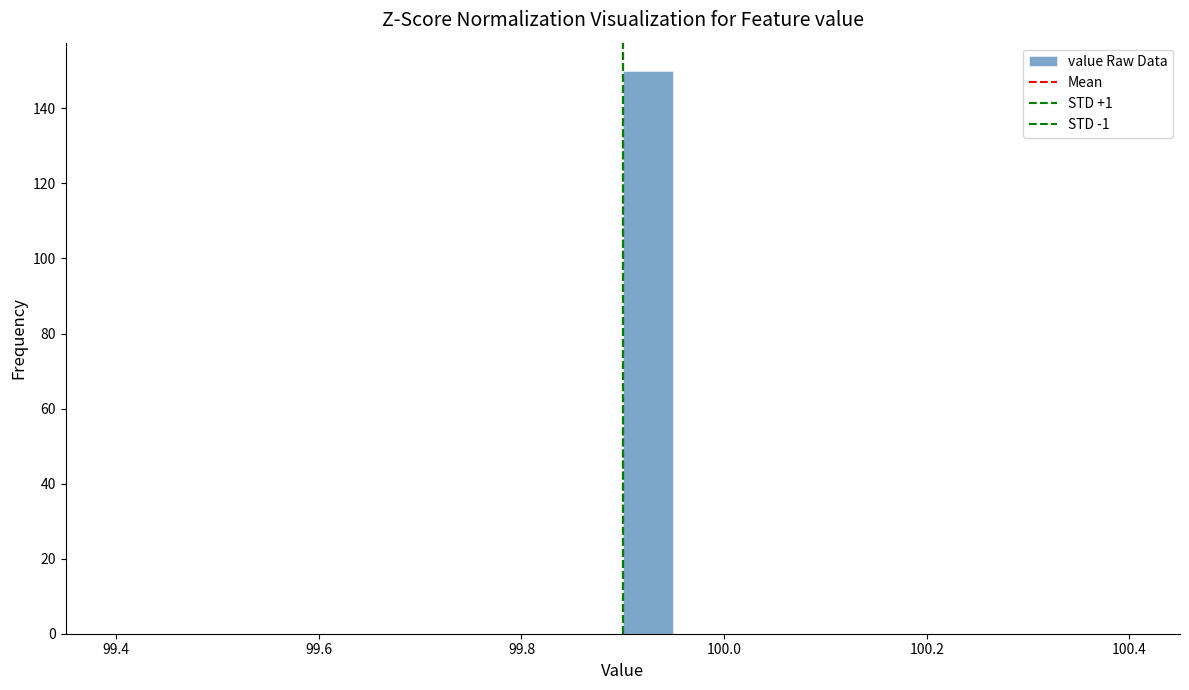

Read against the x-axis, roughly where is the centre of the tallest bar?

99.92